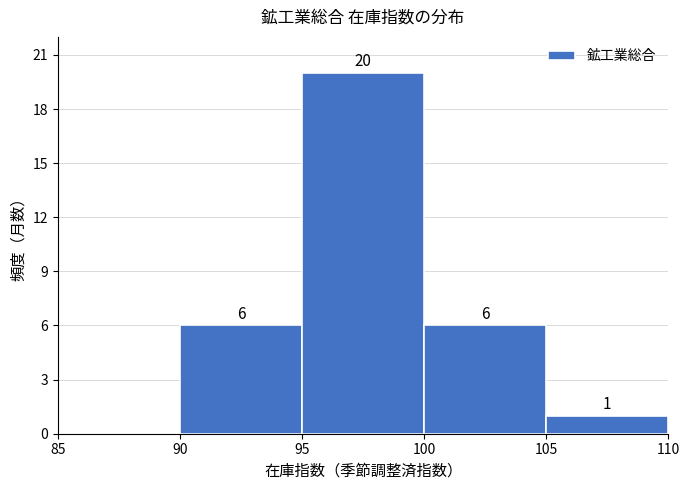

Over which range of the x-axis is the bar tallest?

95 to 100